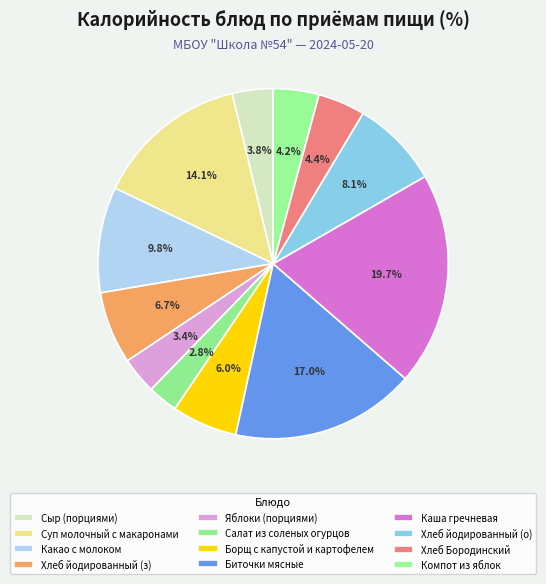

Count the number of slices in the pie.

12